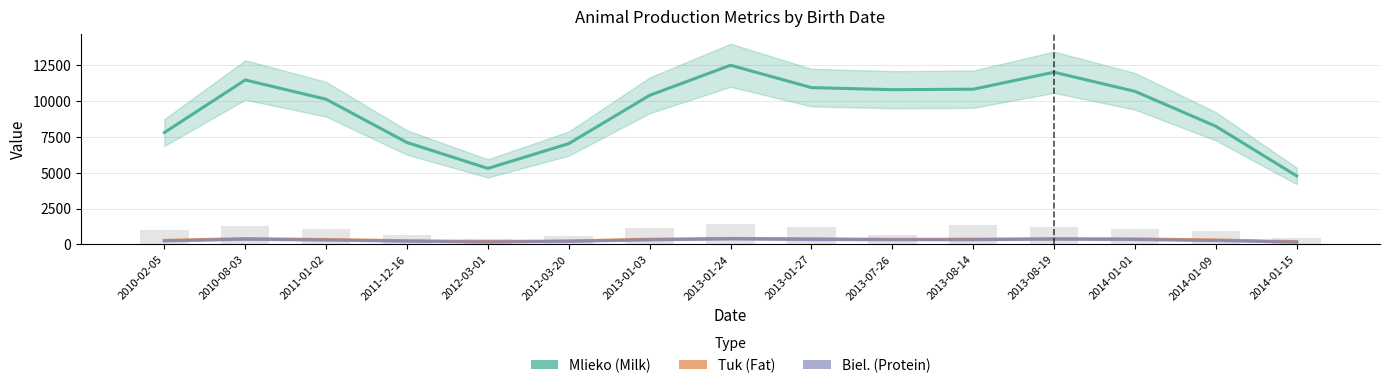

List the series in order of their peak value, highest first.

Mlieko, Tuk, Biel.